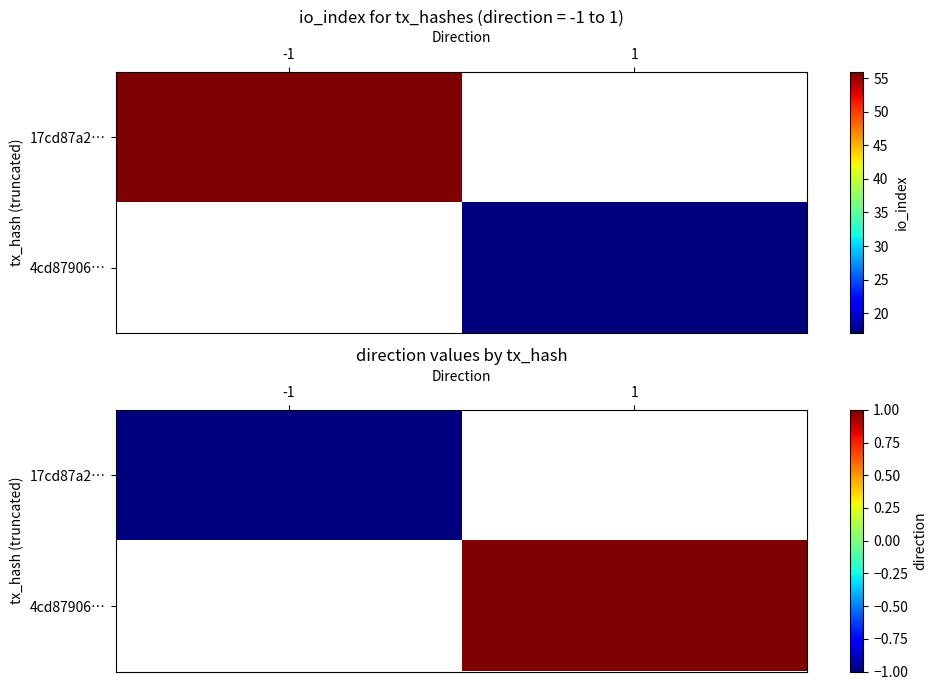

What is the highest value of the 17cd87a2… series?

-1.0